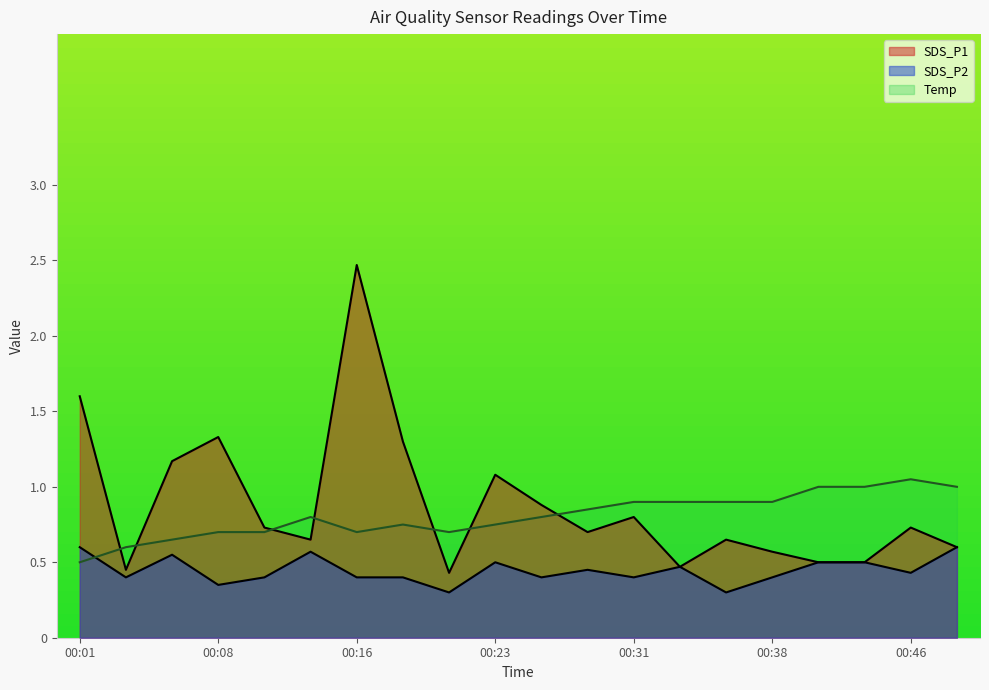

Reading left to right, what are all the values shown in this chart?

SDS_P1: 00:01=1.6	00:03=0.5	00:06=1.2	00:08=1.3	00:11=0.7	00:13=0.7	00:16=2.5	00:18=1.3	00:21=0.4	00:23=1.1	00:26=0.9	00:28=0.7	00:31=0.8	00:33=0.5	00:36=0.7	00:38=0.6	00:41=0.5	00:43=0.5	00:46=0.7	00:48=0.6
SDS_P2: 00:01=0.6	00:03=0.4	00:06=0.6	00:08=0.3	00:11=0.4	00:13=0.6	00:16=0.4	00:18=0.4	00:21=0.3	00:23=0.5	00:26=0.4	00:28=0.5	00:31=0.4	00:33=0.5	00:36=0.3	00:38=0.4	00:41=0.5	00:43=0.5	00:46=0.4	00:48=0.6
Temp: 00:01=0.5	00:03=0.6	00:06=0.7	00:08=0.7	00:11=0.7	00:13=0.8	00:16=0.7	00:18=0.8	00:21=0.7	00:23=0.8	00:26=0.8	00:28=0.8	00:31=0.9	00:33=0.9	00:36=0.9	00:38=0.9	00:41=1.0	00:43=1.0	00:46=1.1	00:48=1.0